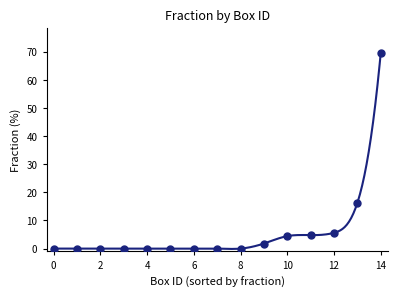

Is it true that the value at 8 is 0.0?

True